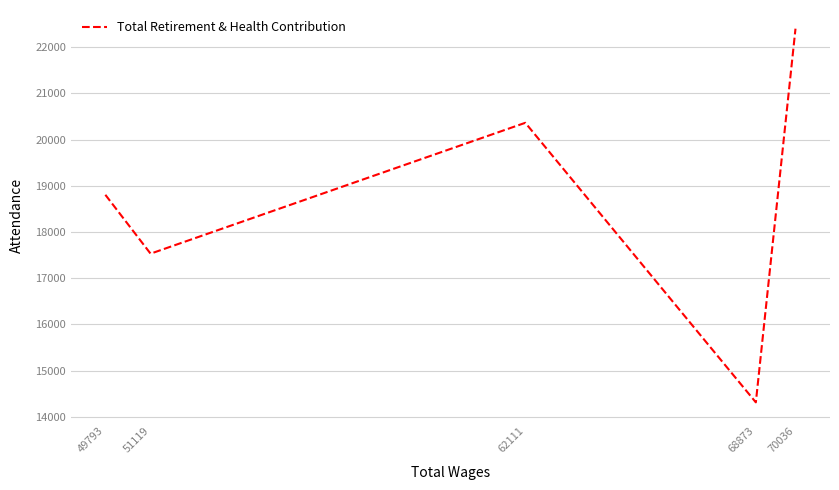

Rank the categories by value from lowest to highest.

68873, 51119, 49793, 62111, 70036